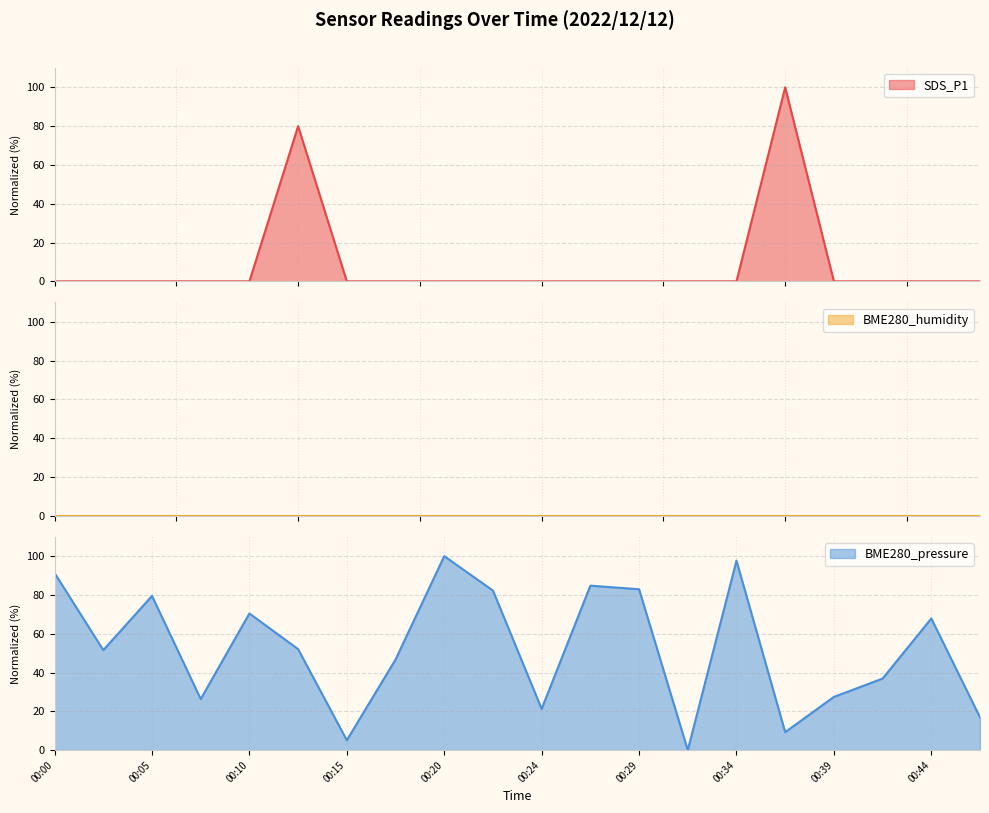

The value of BME280_pressure at 00:34 is 147.3. True or false?

False